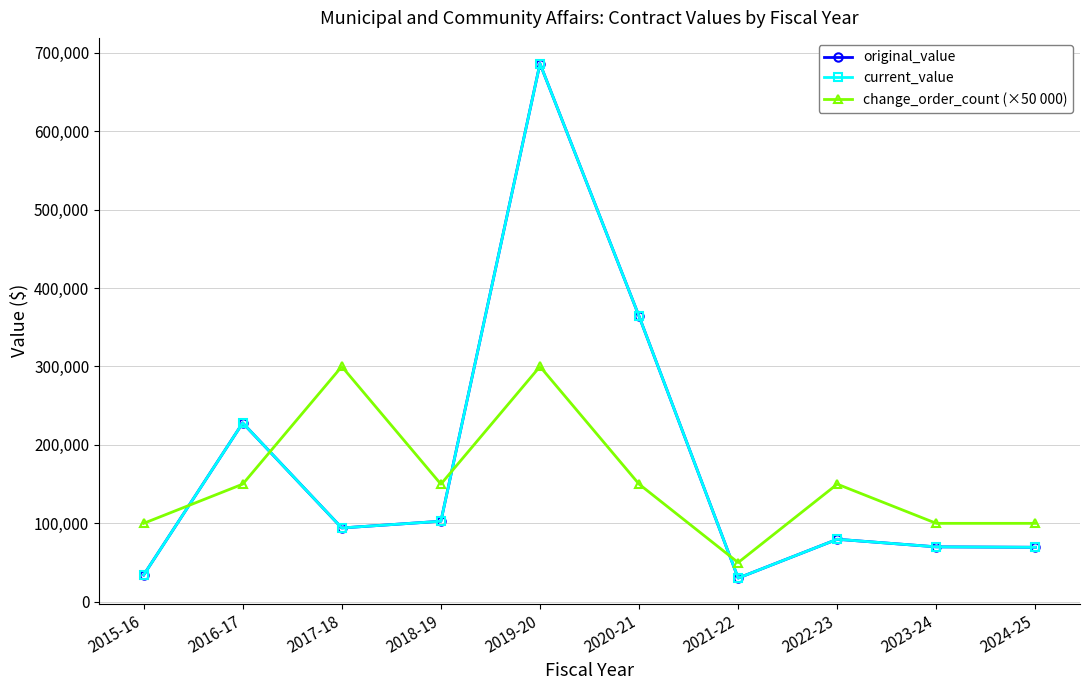

Which category has the lowest value in the original_value series?

2021-22